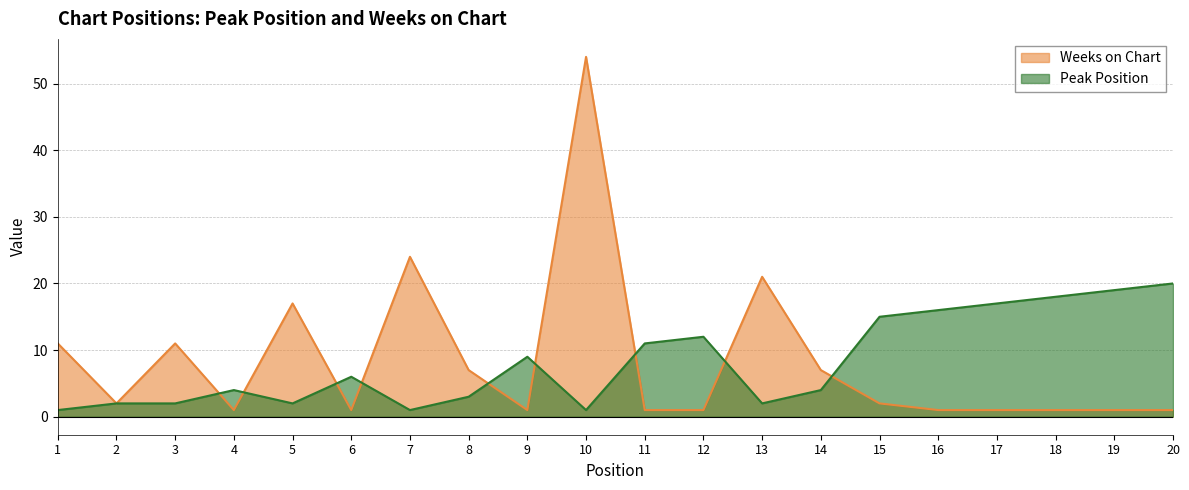

The Peak Position series shows 16 at 16. True or false?

True